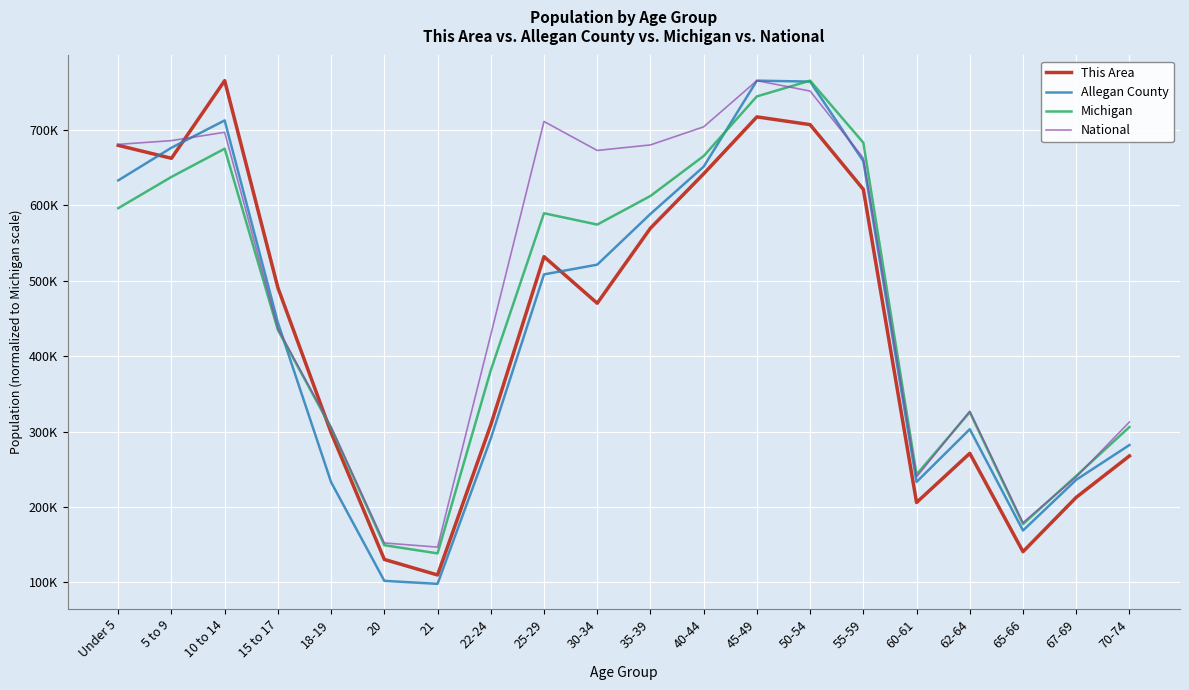

What are all the series names shown in the legend?

This Area, Allegan County, Michigan, National